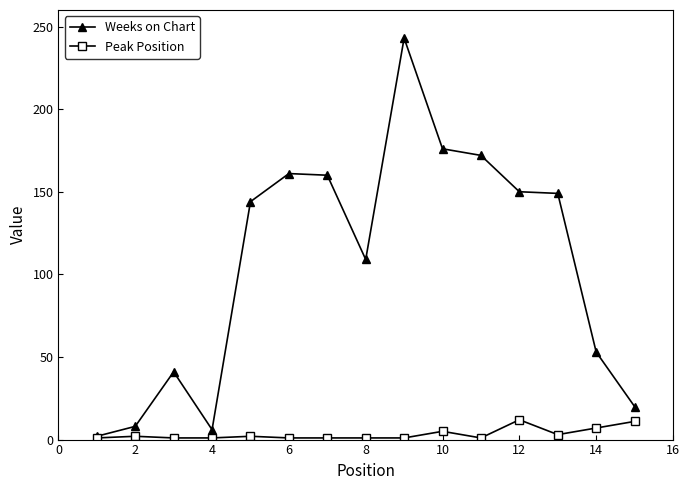

How many distinct data groups are displayed?

2